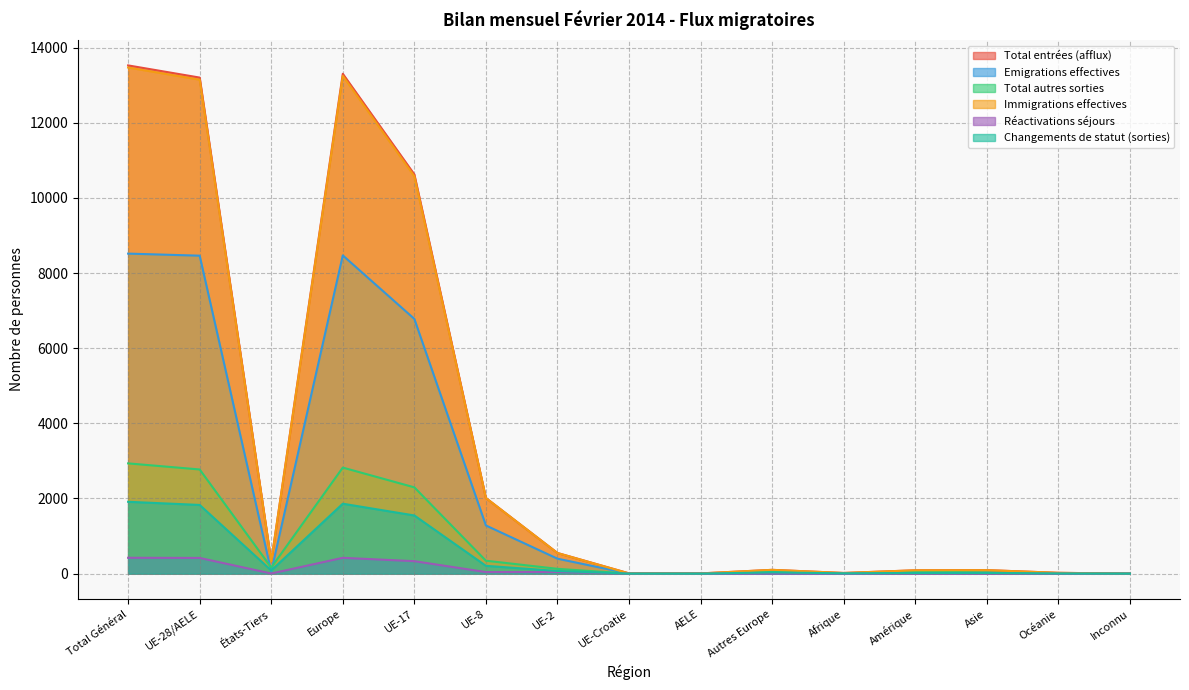

Which has a higher value, UE-28/AELE or UE-8?

UE-28/AELE